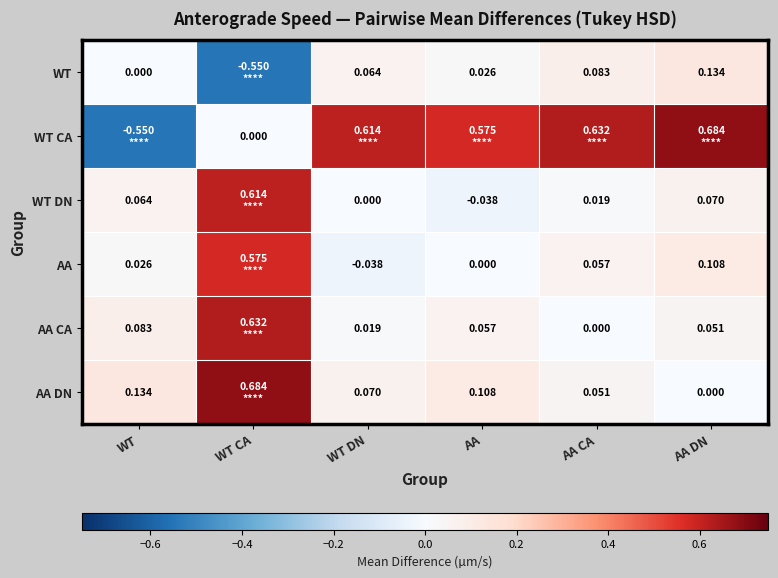

Is the value of WT DN at AA CA greater than the value of WT at AA CA?

No